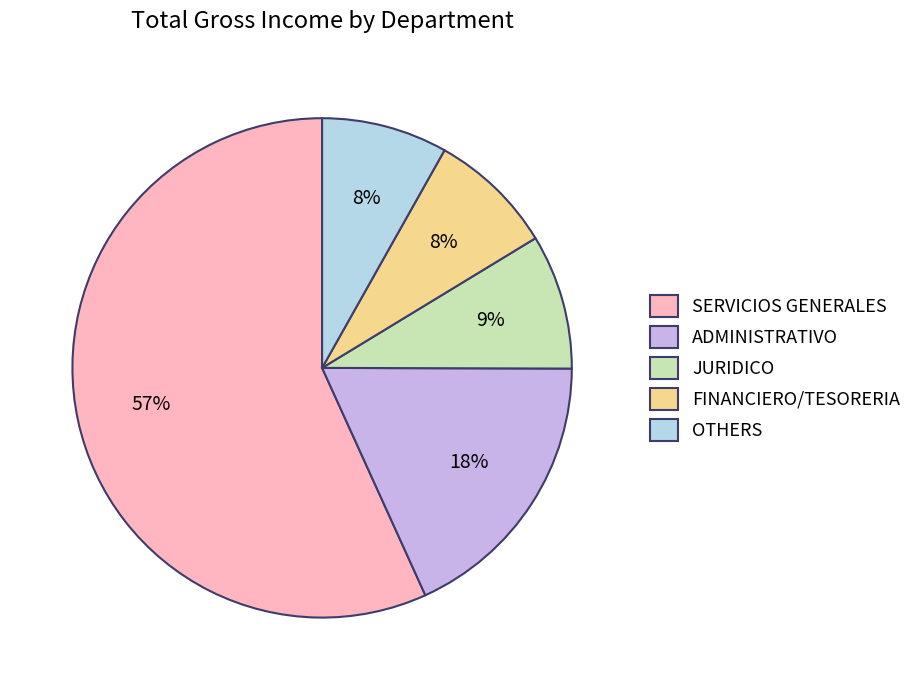

Approximately how many times larger is the value at JURIDICO compared to FINANCIERO/TESORERIA?

1.1